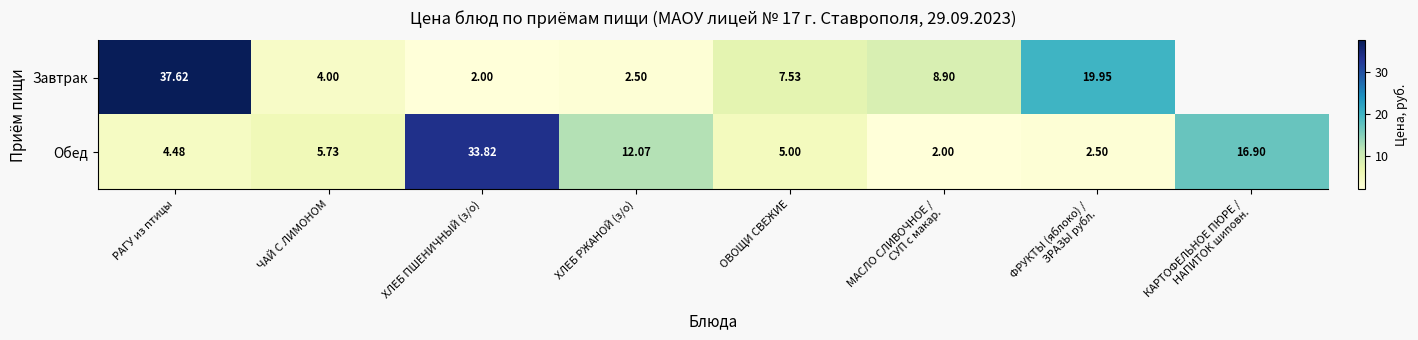

At how many categories does at least one series exceed 26?

2